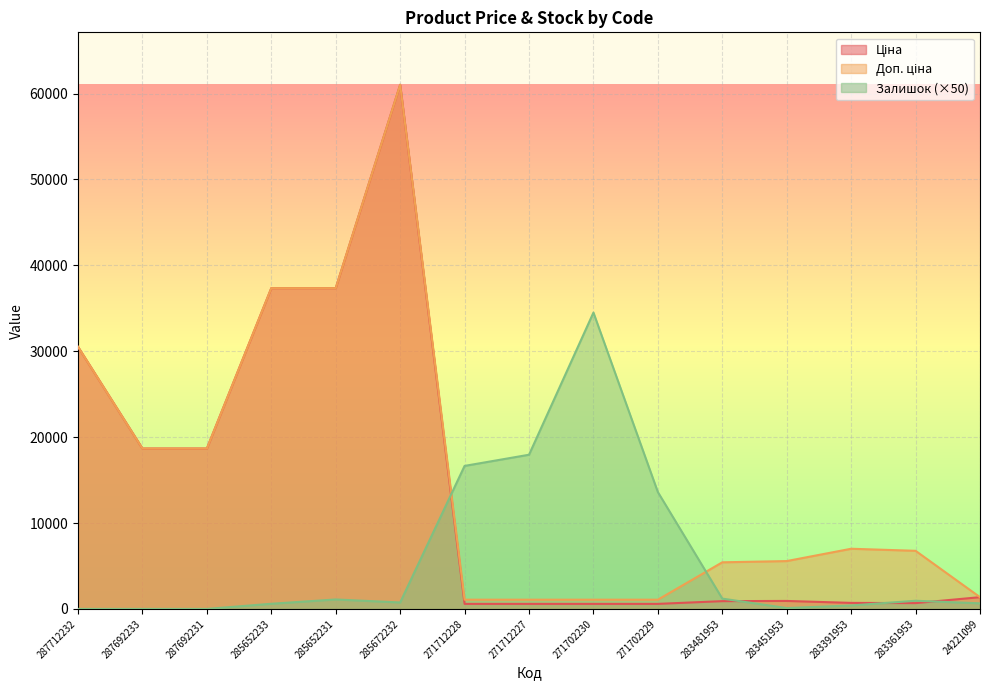

At which label does Доп. ціна first exceed 6764?

287712232